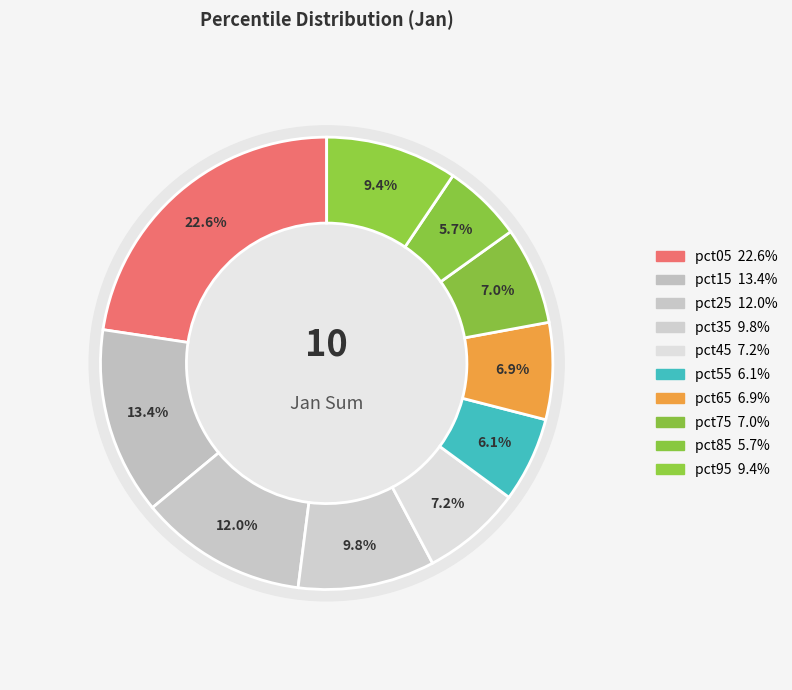

Which category has the biggest portion of the pie?

pct05